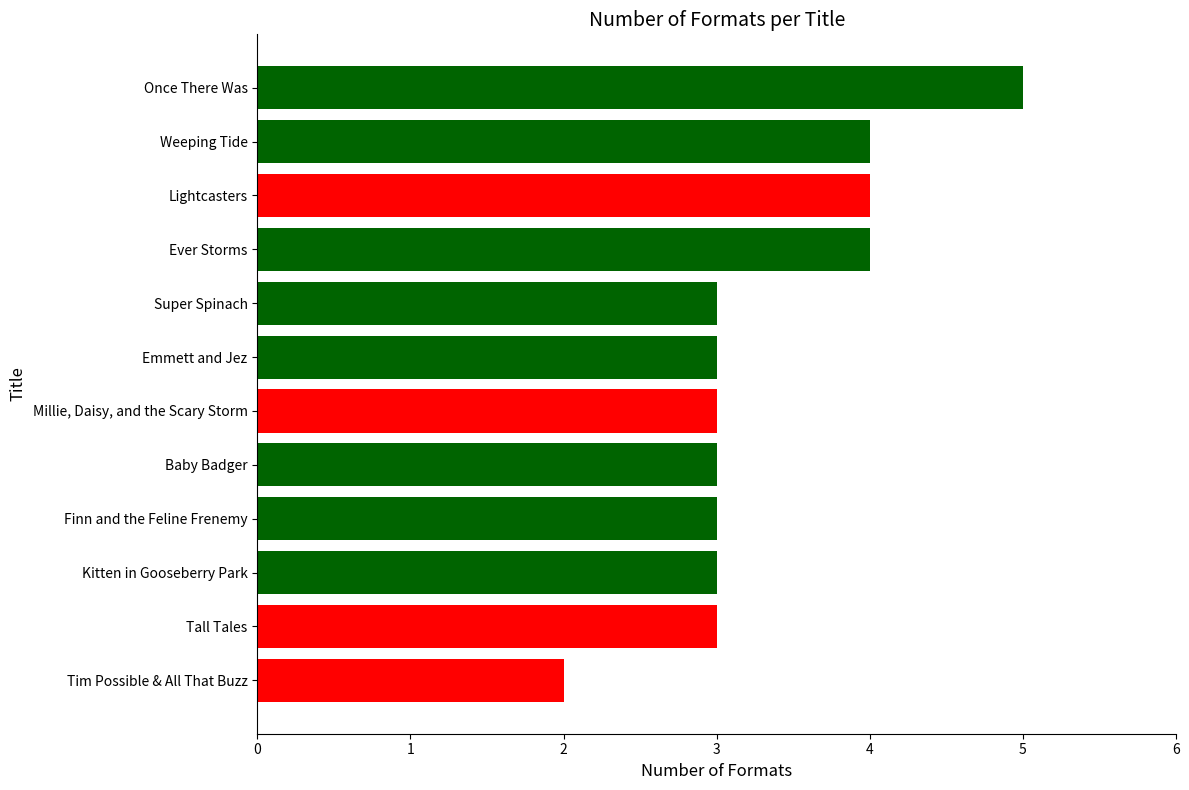

The chart shows a value of 4 at Weeping Tide. True or false?

True